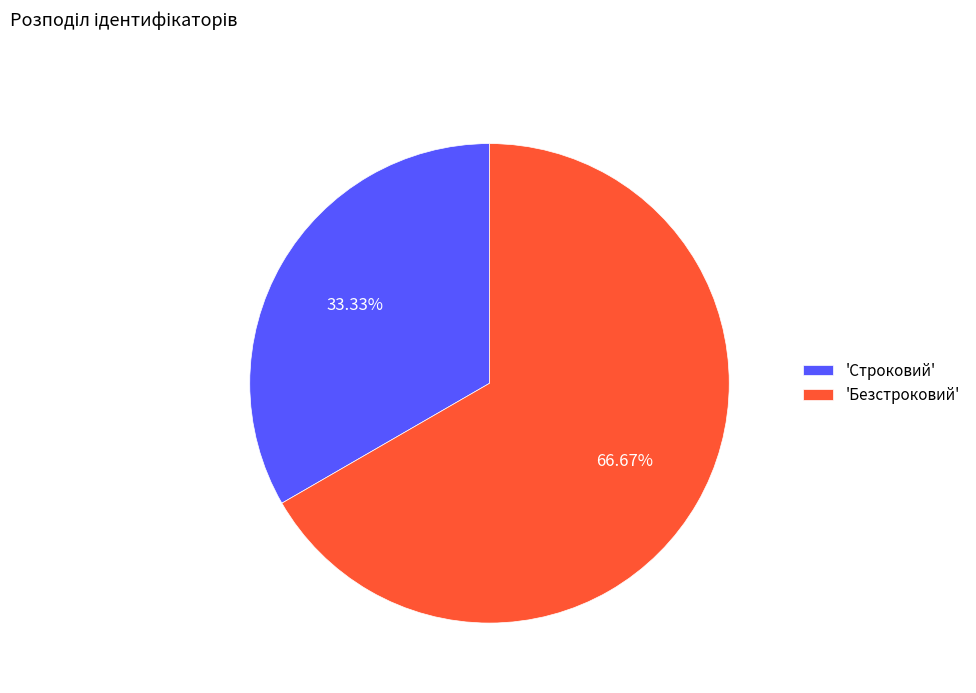

Do 'Безстроковий' and 'Строковий' together represent more than half of the pie?

Yes